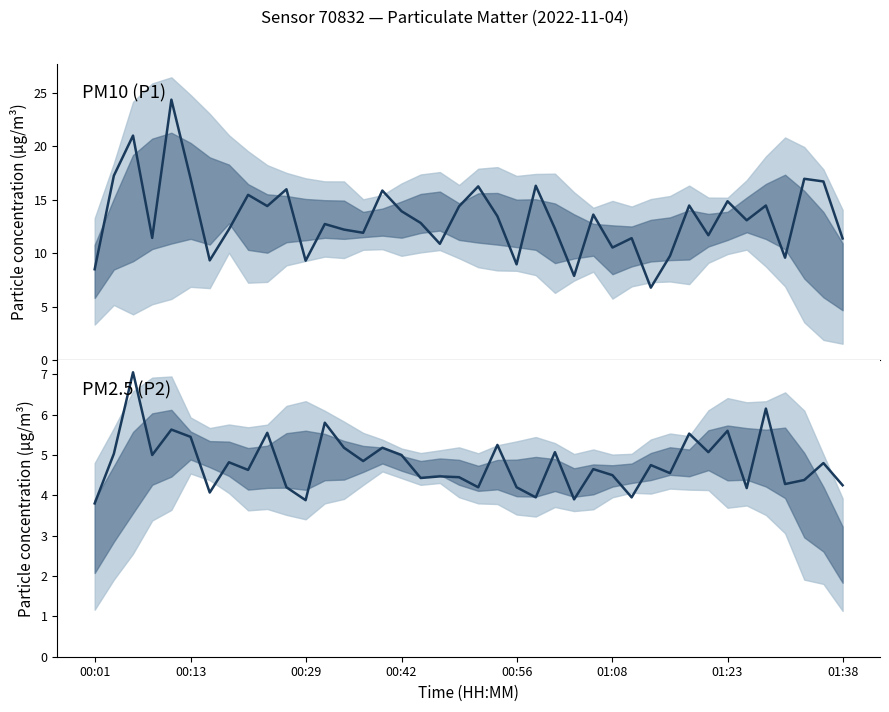

In P2, how many points are lower than both neighbors (excluding endpoints)?

14